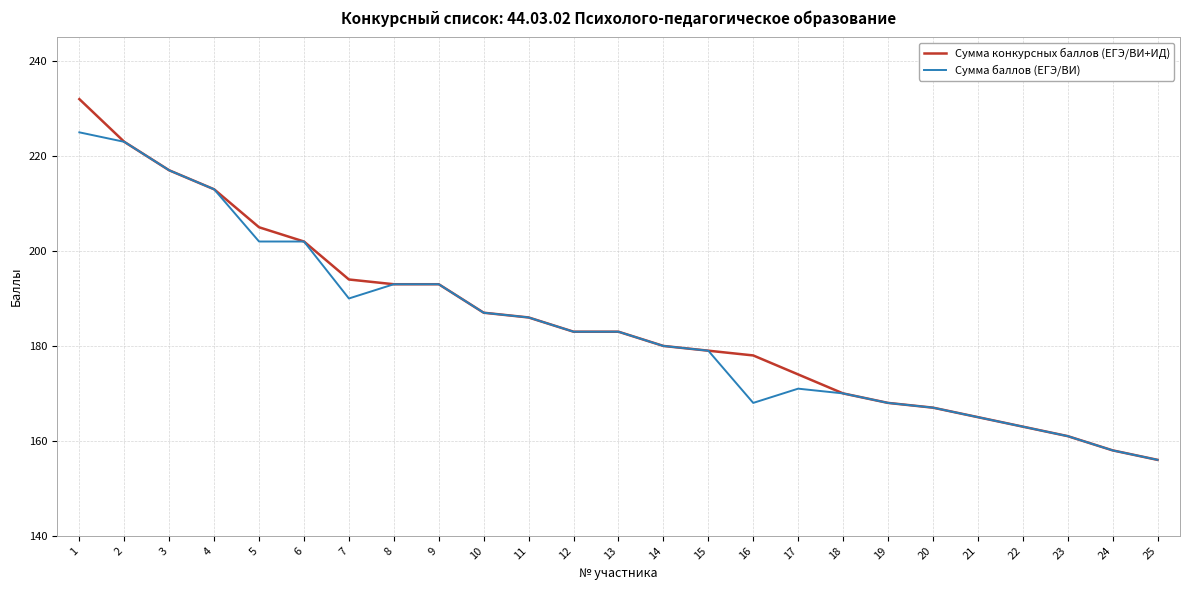

Which category has the lowest value in the Сумма конкурсных баллов (ЕГЭ/ВИ+ИД) series?

25